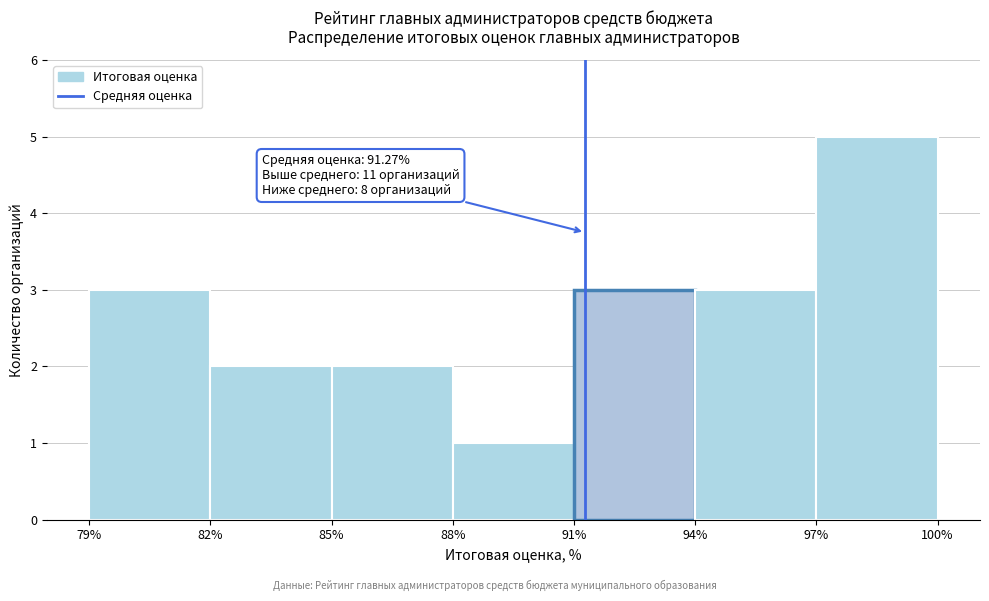

Over which range of the x-axis is the bar tallest?

97% to 100%